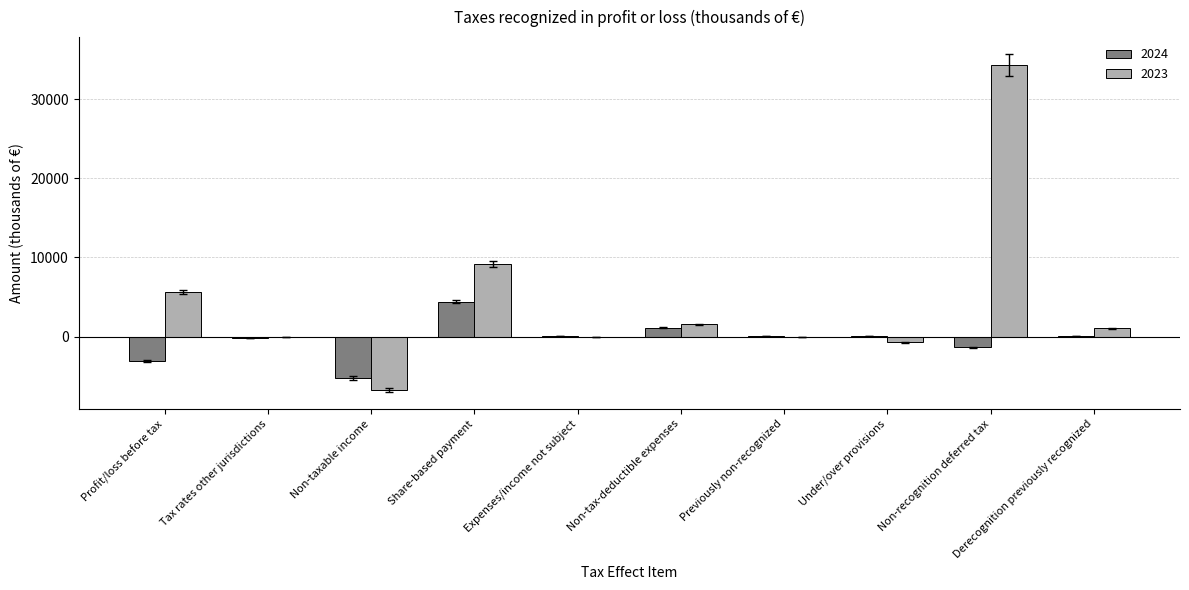

The value of 2024 at Non-recognition deferred tax is -1338. True or false?

True